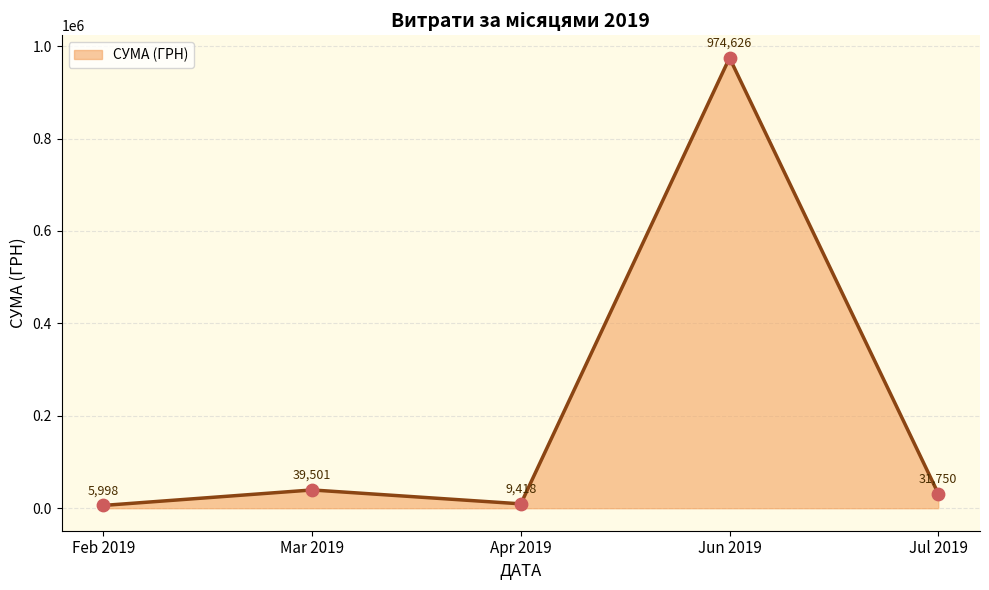

Which has a higher value, Jul 2019 or Mar 2019?

Mar 2019